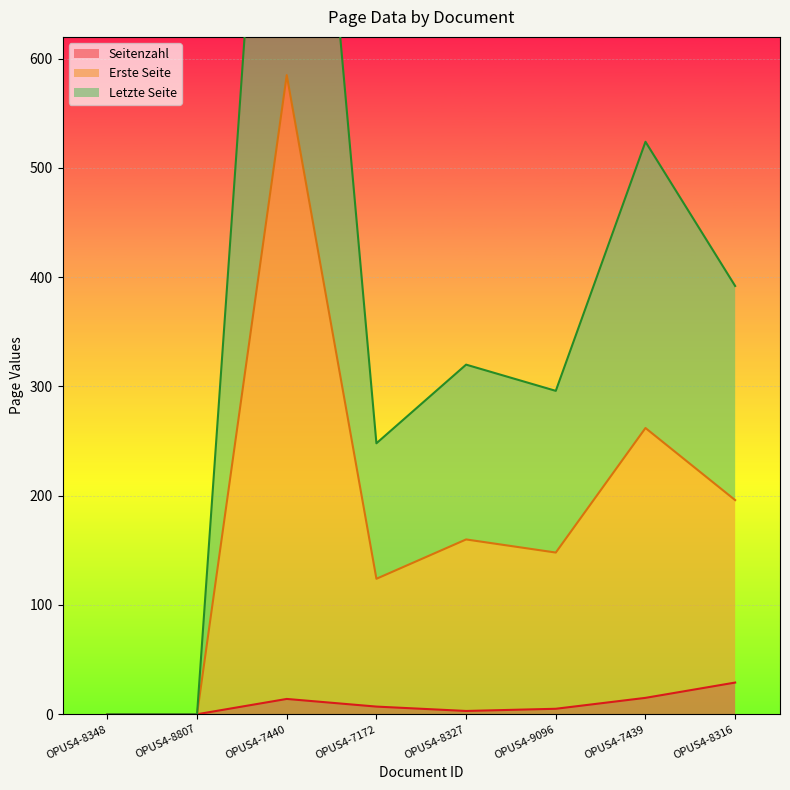

Which series has the widest spread of values?

Letzte Seite